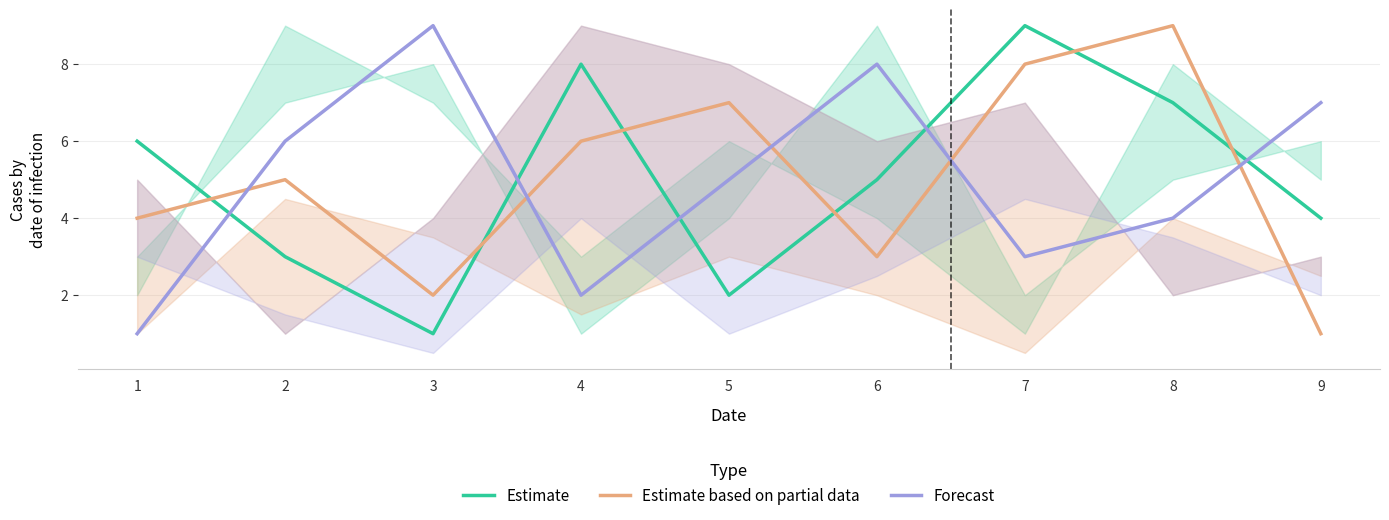

What is the difference between the maximum and minimum values in the Forecast series?

8